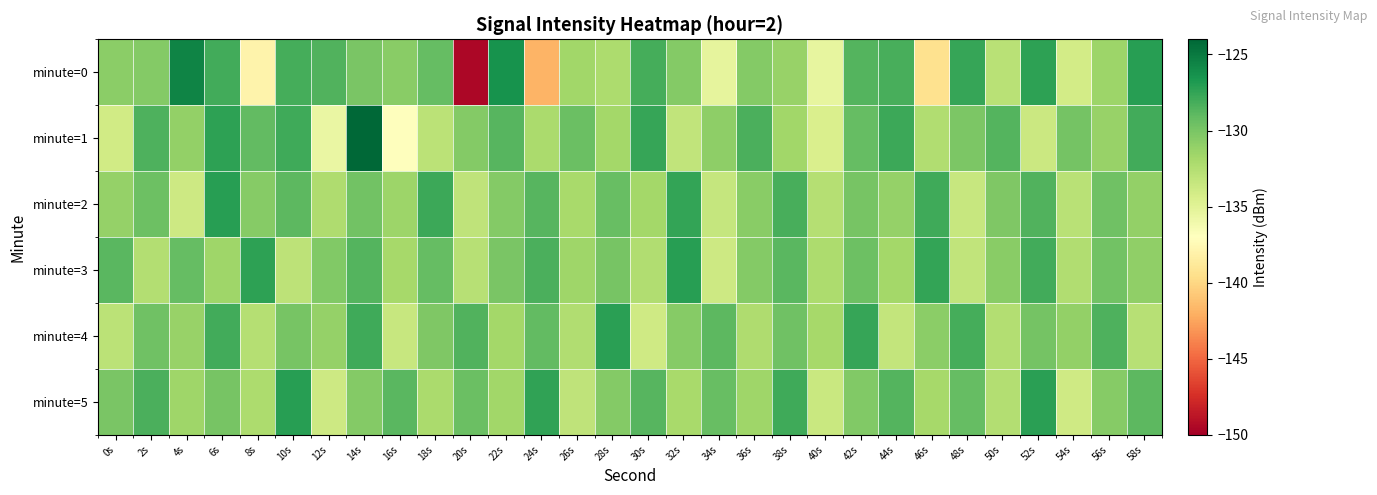

How many categories are shown in the chart?

30